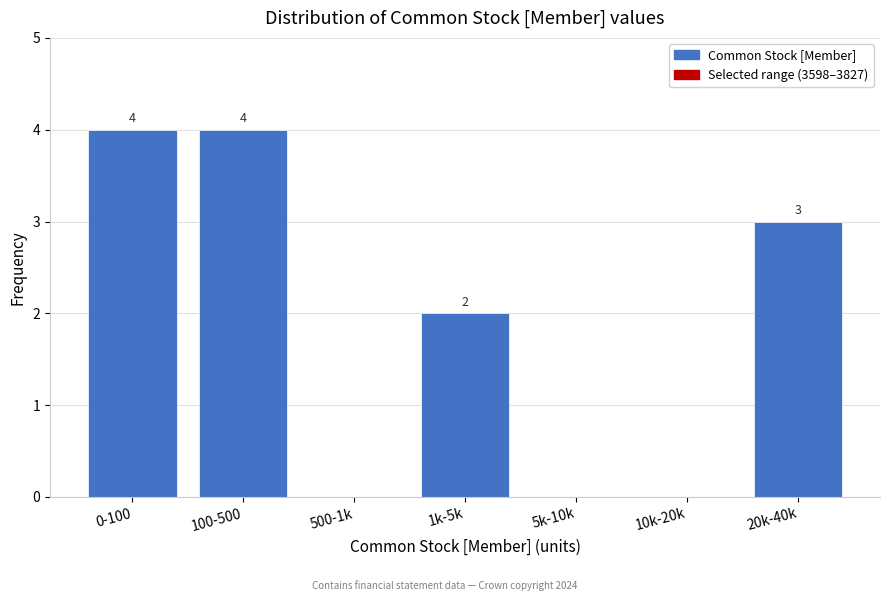

Reading left to right, what are all the values shown in this chart?

0-100=4	100-500=4	500-1k=0	1k-5k=2	5k-10k=0	10k-20k=0	20k-40k=3